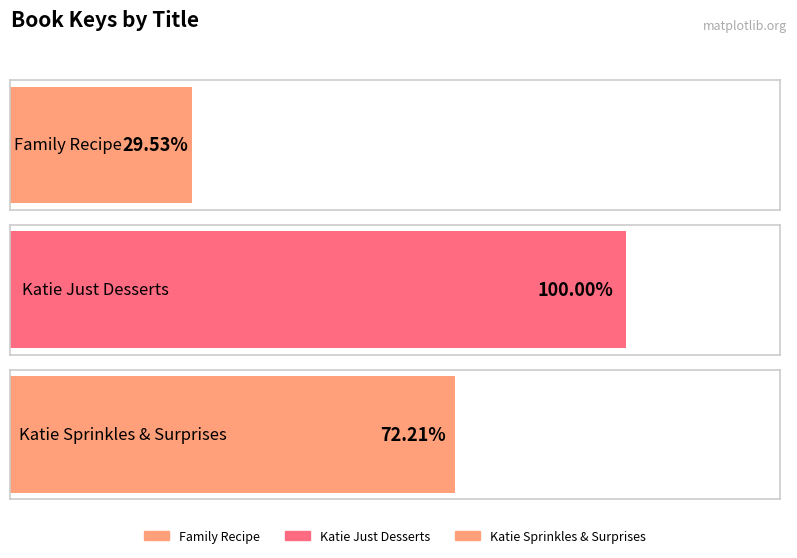

Rank the categories by value from highest to lowest.

Katie Just Desserts, Katie Sprinkles & Surprises, Family Recipe